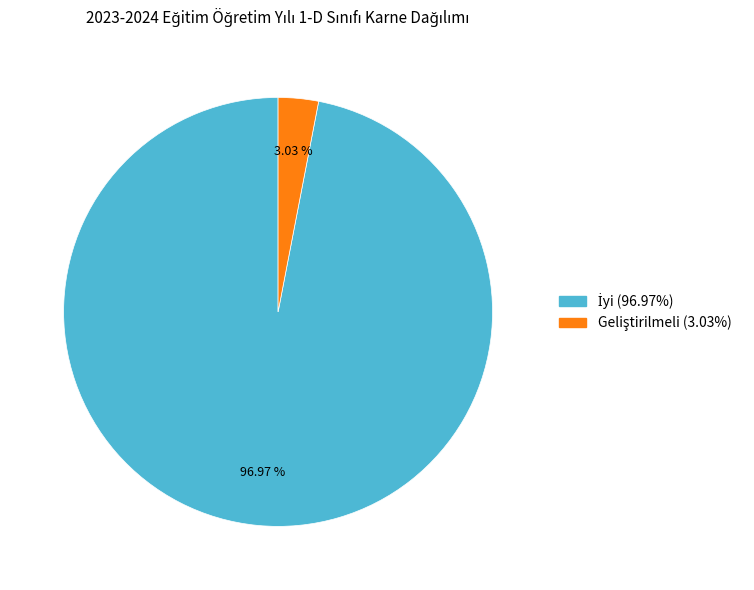

Is there any slice that represents more than half of the pie?

Yes